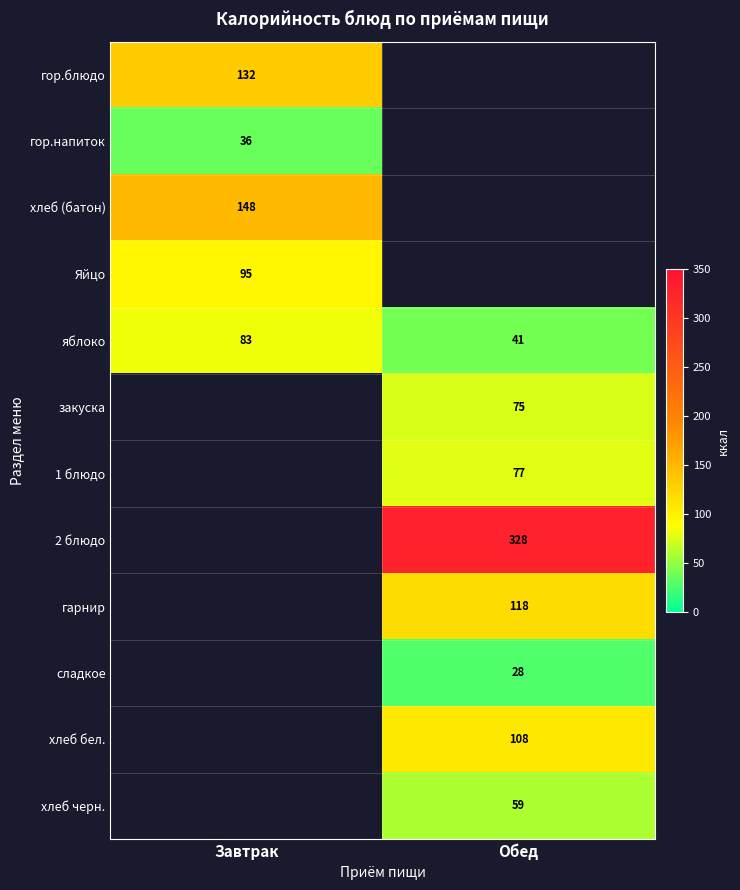

True or false: 2 блюдо has a value of 328 at Обед.

True